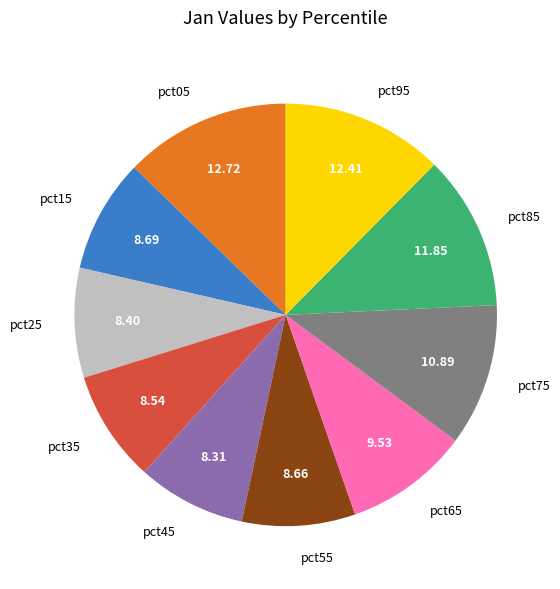

Is the sum of pct95 and pct45 greater than half?

No